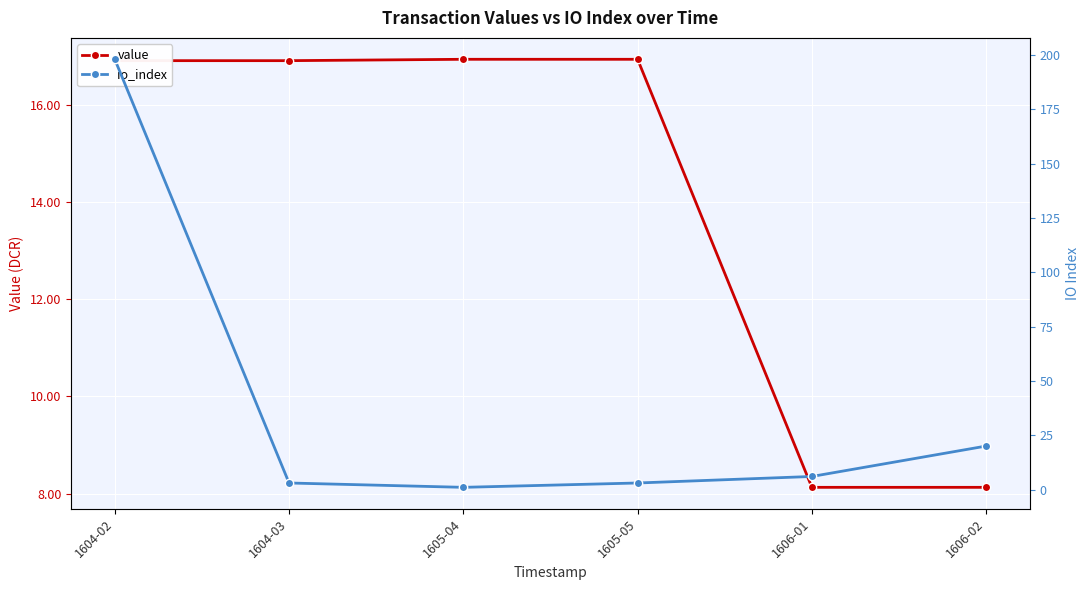

What are all the series names shown in the legend?

value, io_index